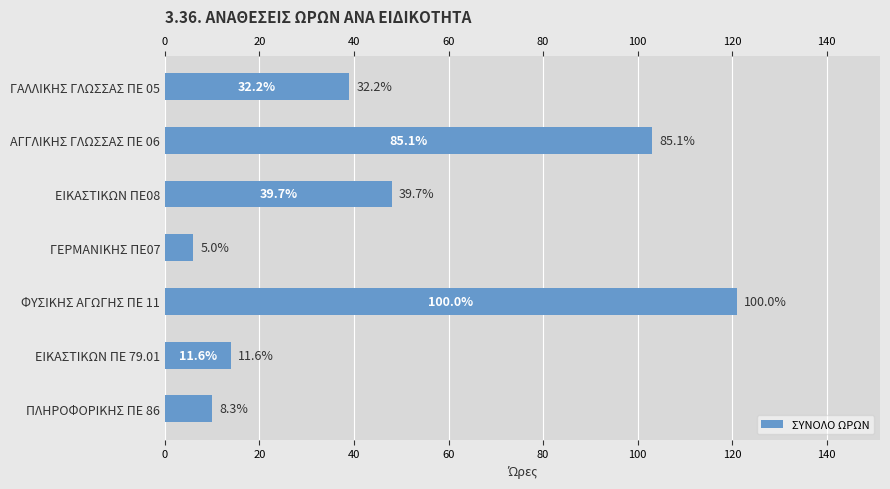

Reading left to right, extract all data points from this chart.

39	103	48	6	121	14	10